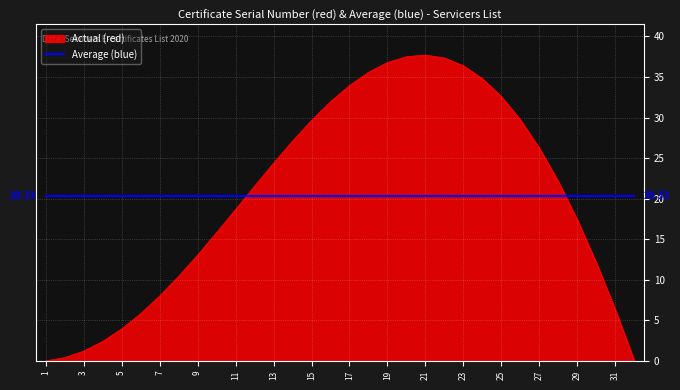

How many intersections are there between Actual (red) and Average (blue)?

2